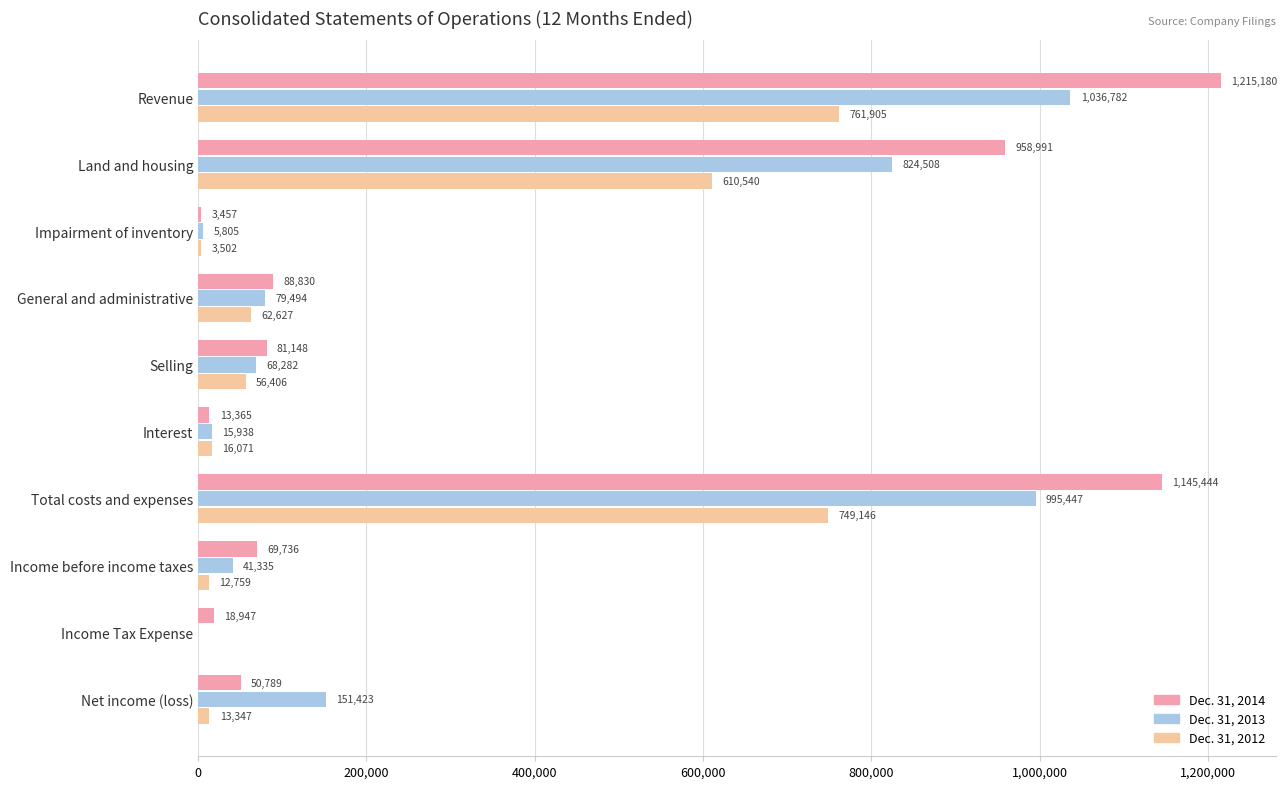

The value of Dec. 31, 2012 at Selling is 56406. True or false?

True